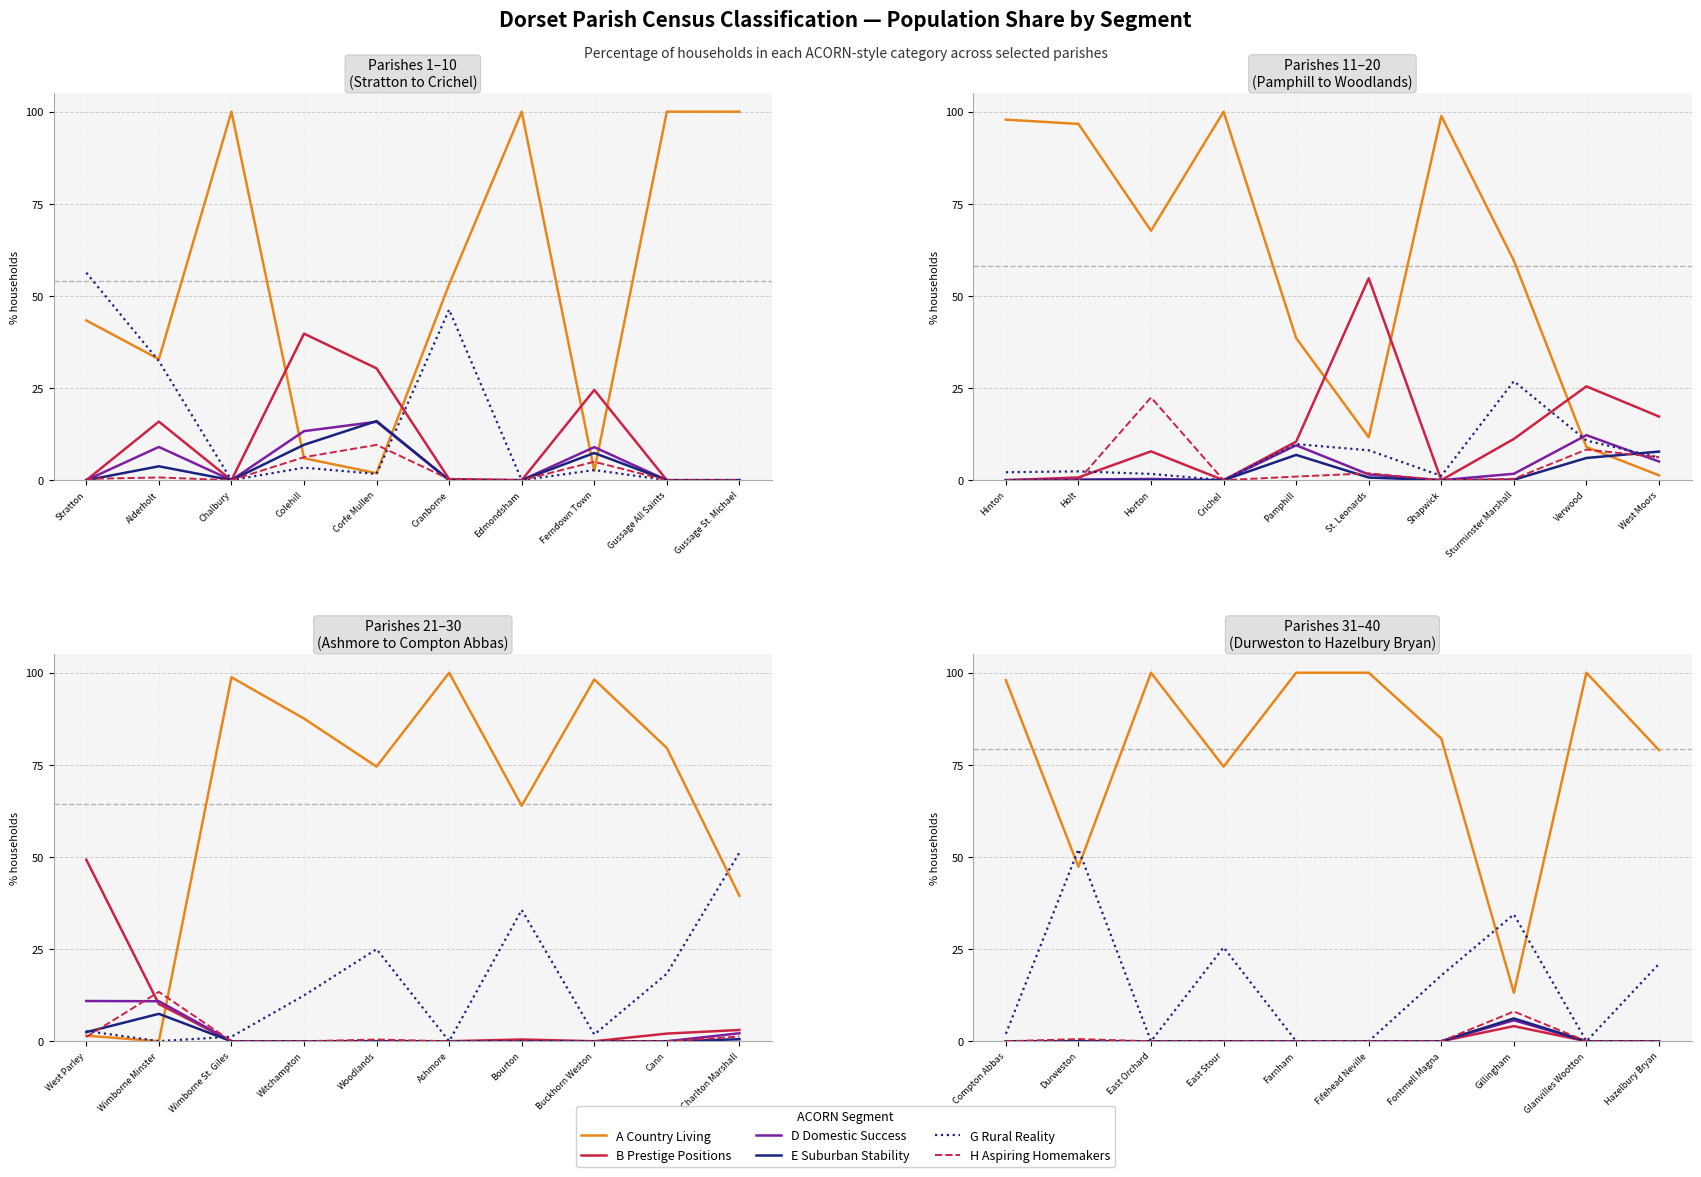

How many lines are shown in the chart?

6